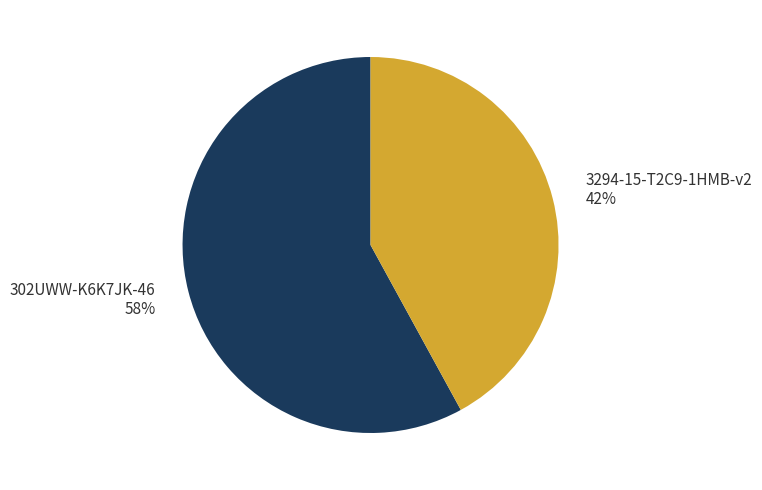

Which slice represents more than half of the pie?

302UWW-K6K7JK-46